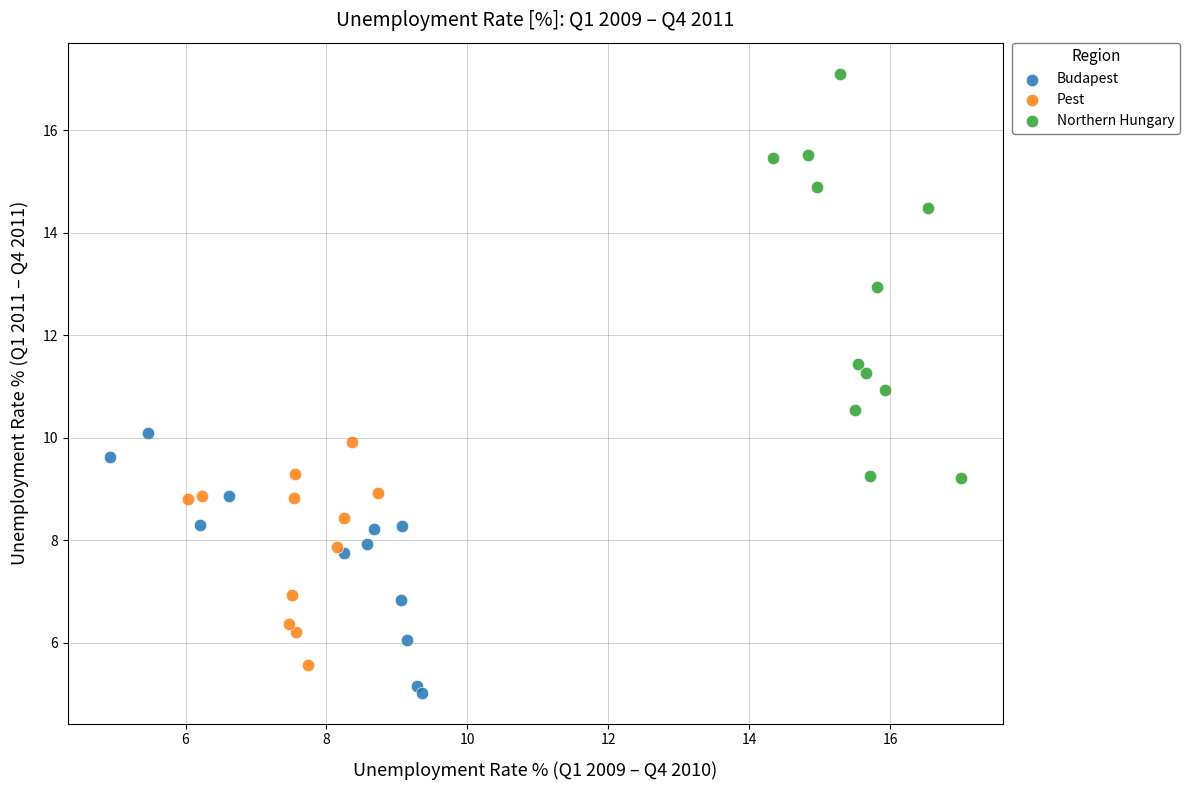

Which series has the widest spread of Y values?

Northern Hungary